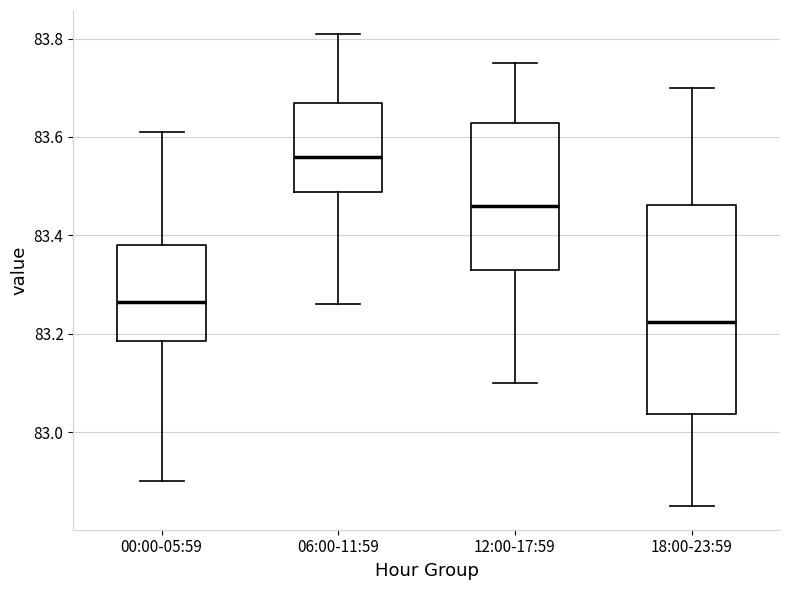

Which box has the lowest median line?

18:00-23:59